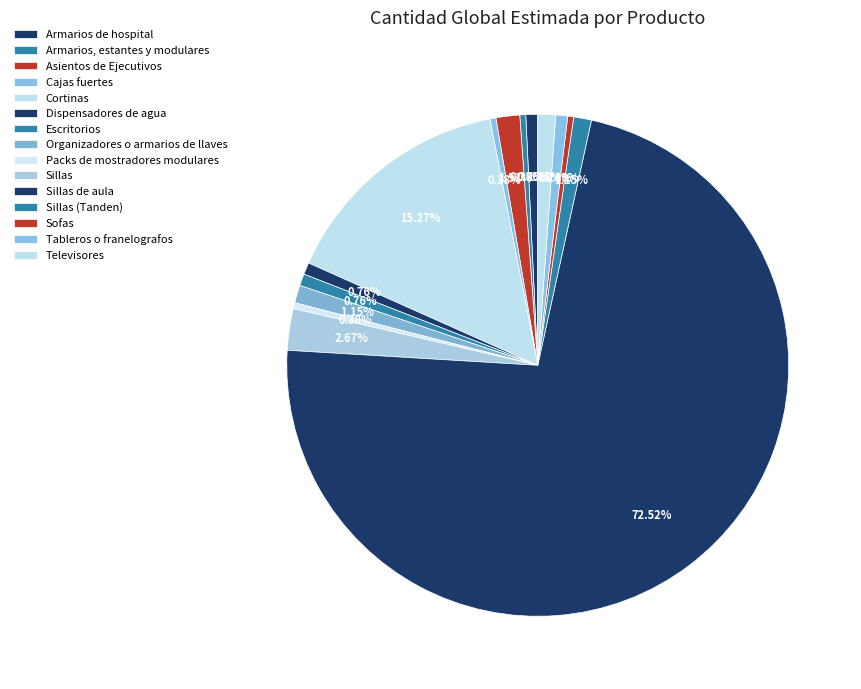

How many slices are in this pie chart?

15